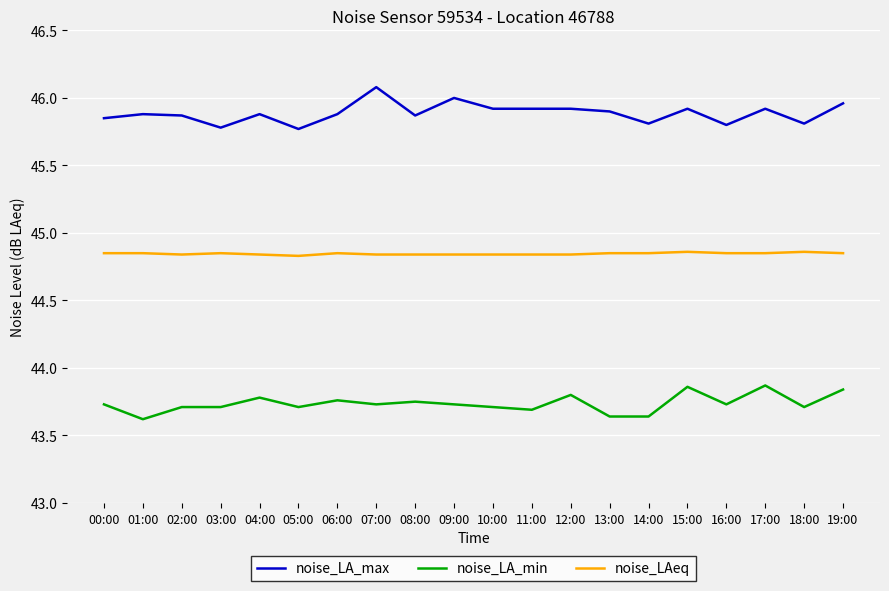

List the series in order of their overall mean, highest first.

noise_LA_max, noise_LAeq, noise_LA_min